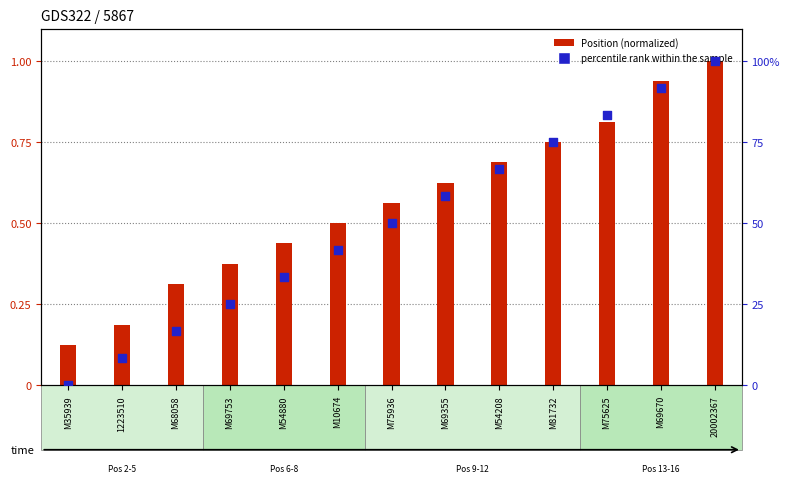

Which series reaches the minimum Y coordinate?

percentile rank within the sample